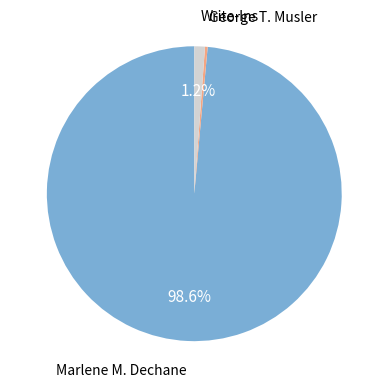

Is there a majority slice in this chart?

Yes